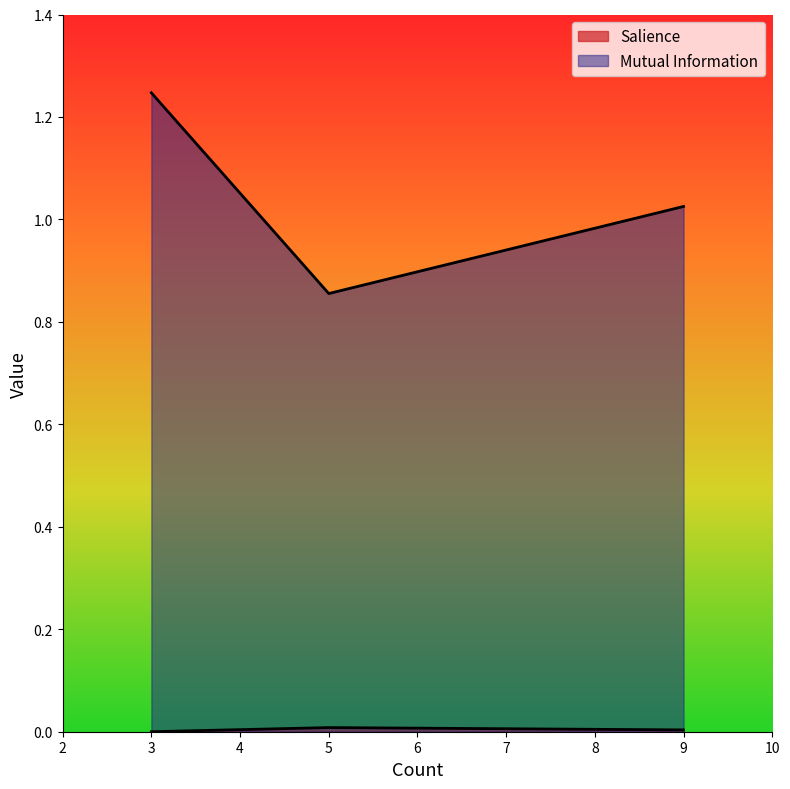

Rank the series at 3 from lowest to highest value.

Salience, Mutual Information